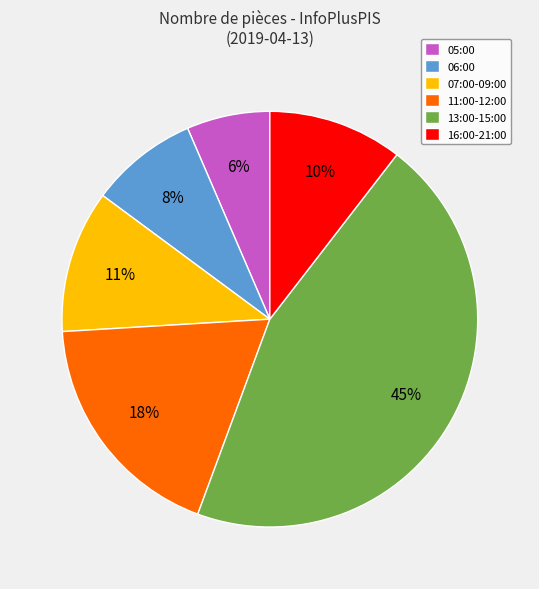

To the nearest percent, what percentage of the pie is 07:00-09:00?

11%